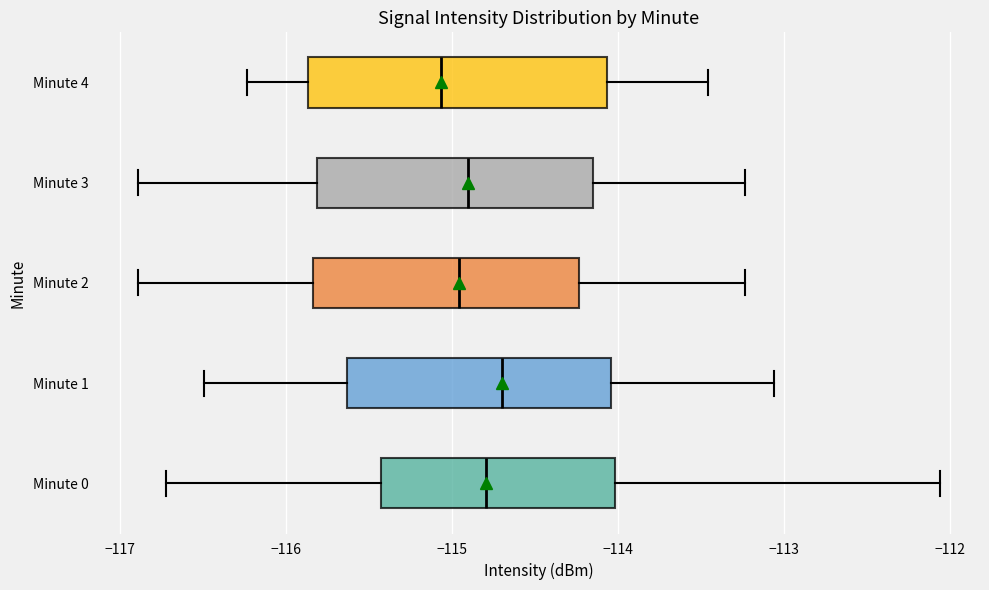

Where does the right whisker of the box for Minute 0 end on the x-axis? The values are not printed on the chart, so give them approximately, as read against the axis.

-112.1